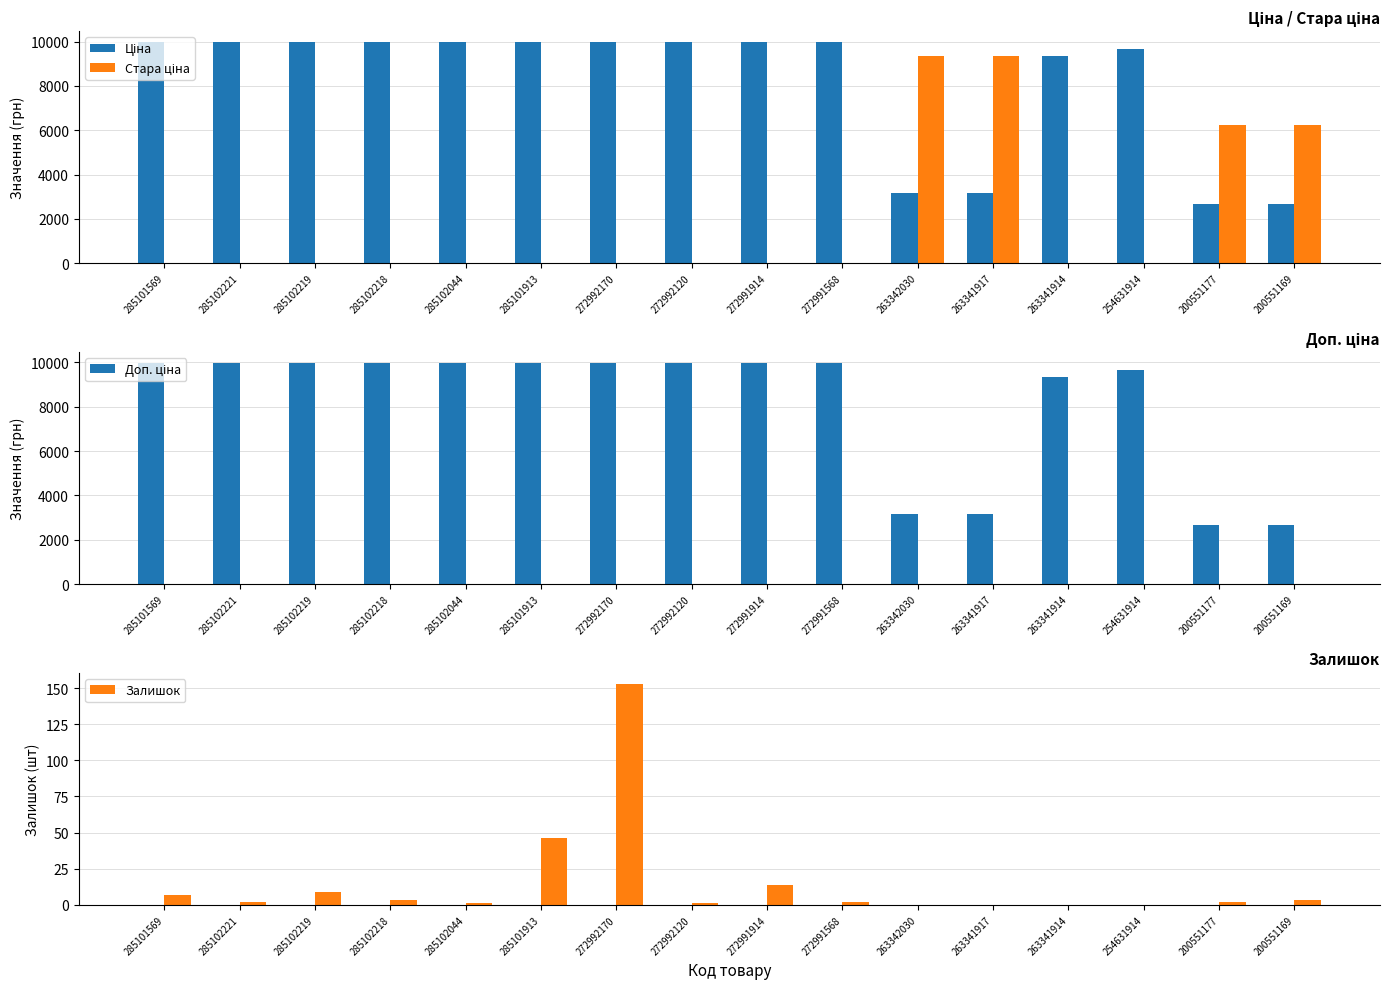

What is the total value across all series at 263342030?

15711.5